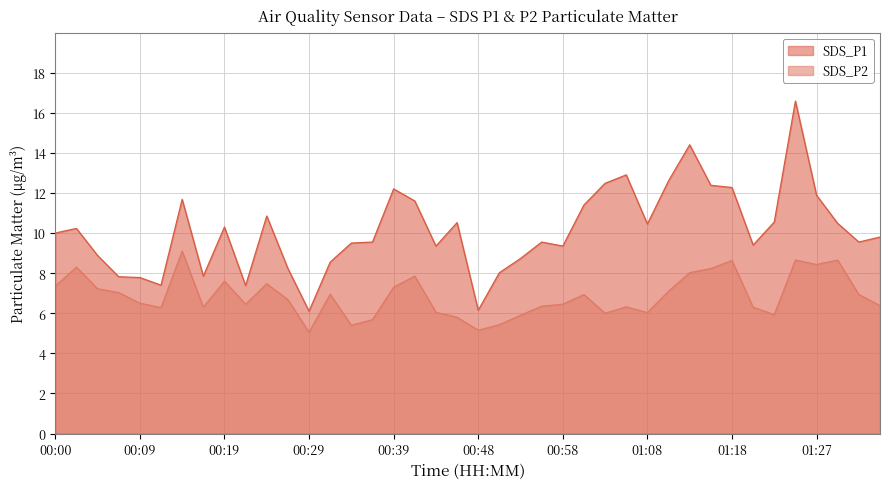

True or false: SDS_P1 and SDS_P2 cross at least once.

False